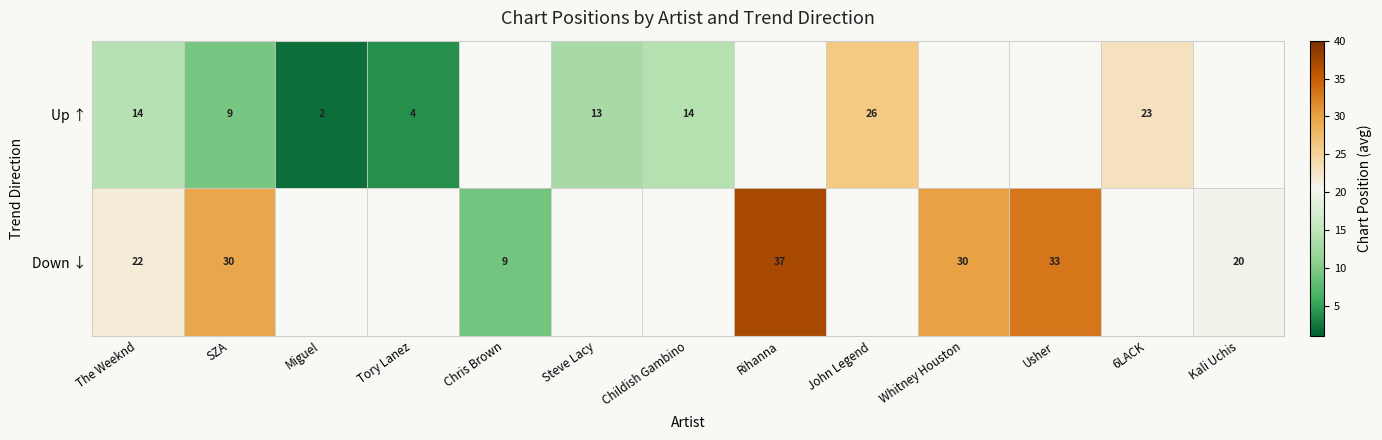

True or false: Down ↓ has a value of 30.9 at Kali Uchis.

False